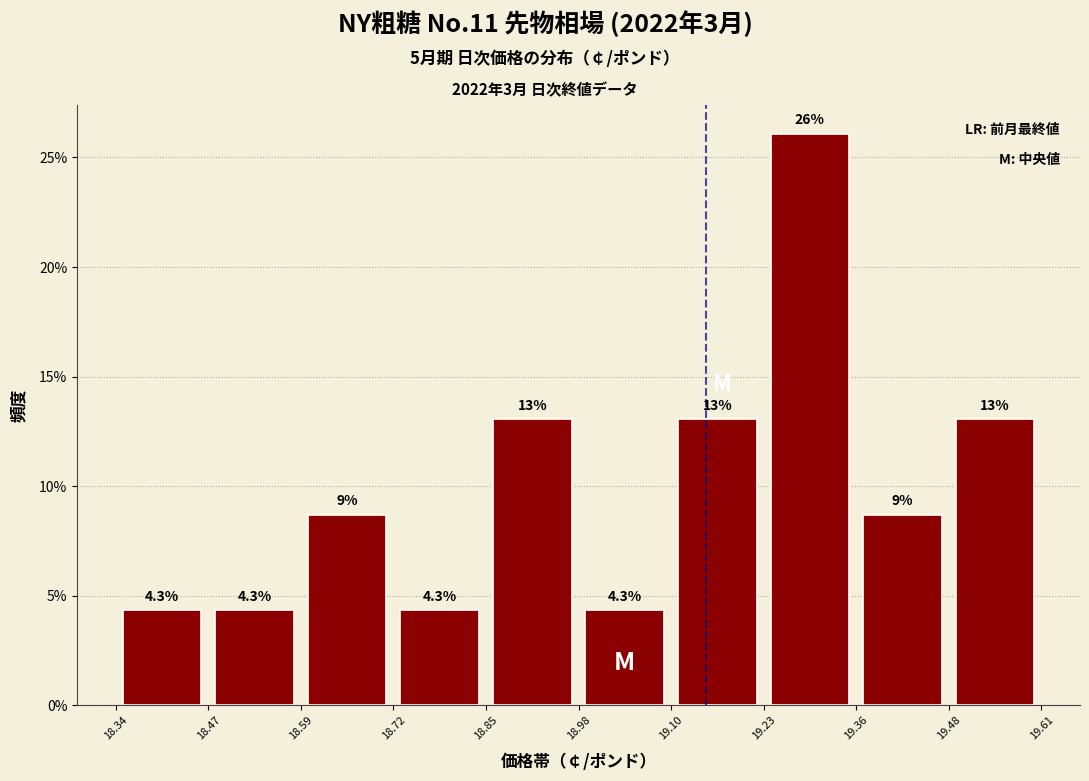

Which range on the x-axis has the tallest bar?

19.23 to 19.36